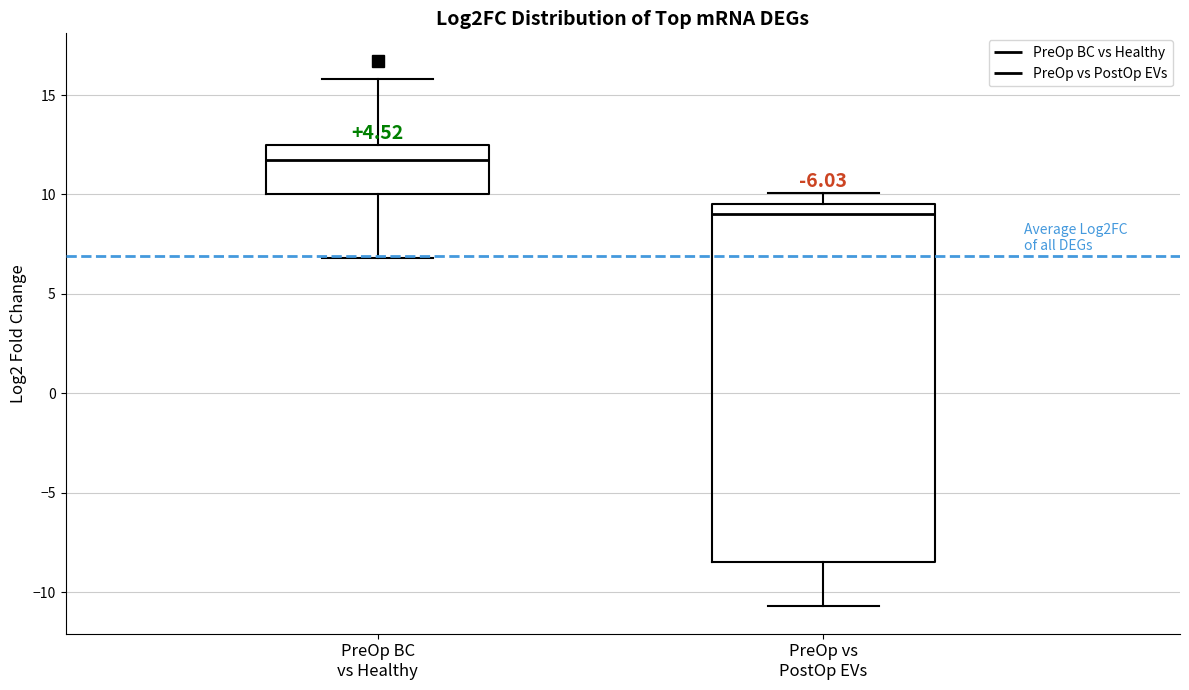

Reading left to right, read every box against the y-axis: the position of its median line, the range the box covers, and the ends of its whiskers. The values are not printed on the chart, so give them approximately, as read against the axis.

PreOp BC vs Healthy: median 12.0, box 10.0 to 12.5, whiskers 7.0 to 16.0
PreOp vs PostOp EVs: median 9.0, box -8.5 to 9.5, whiskers -10.5 to 10.0